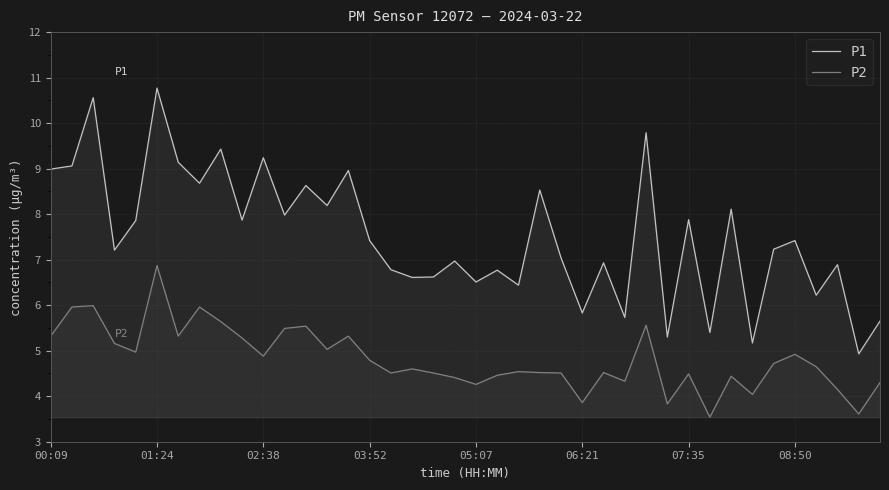

Rank the series by their average value, from lowest to highest.

P2, P1